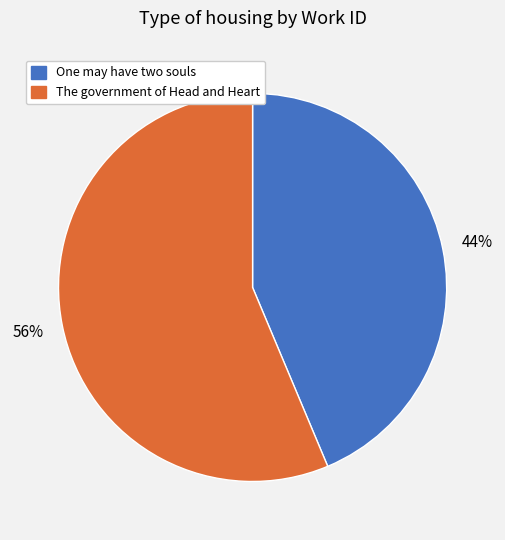

Is there a majority slice in this chart?

Yes